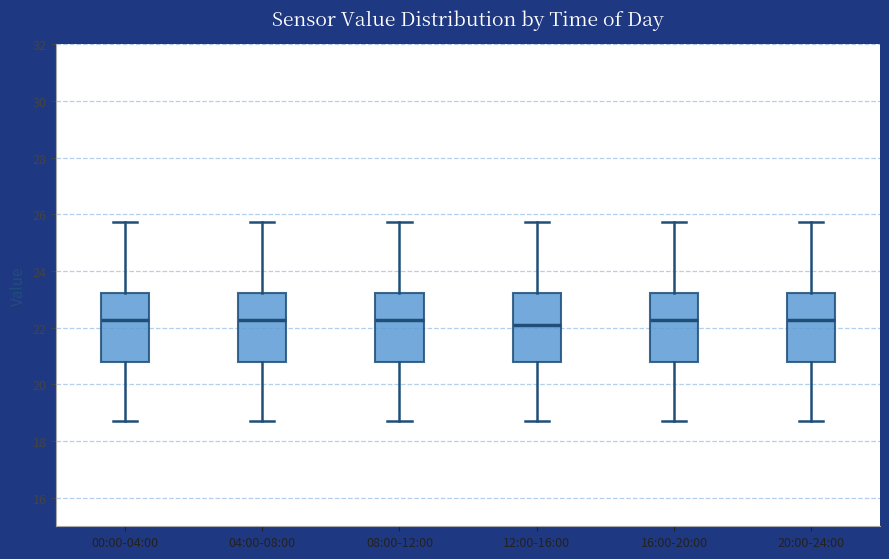

Reading left to right, read every box against the y-axis: the position of its median line, the range the box covers, and the ends of its whiskers. The values are not printed on the chart, so give them approximately, as read against the axis.

00:00-04:00: median 22.2, box 20.8 to 23.2, whiskers 18.8 to 25.8
04:00-08:00: median 22.2, box 20.8 to 23.2, whiskers 18.8 to 25.8
08:00-12:00: median 22.2, box 20.8 to 23.2, whiskers 18.8 to 25.8
12:00-16:00: median 22.0, box 20.8 to 23.2, whiskers 18.8 to 25.8
16:00-20:00: median 22.2, box 20.8 to 23.2, whiskers 18.8 to 25.8
20:00-24:00: median 22.2, box 20.8 to 23.2, whiskers 18.8 to 25.8